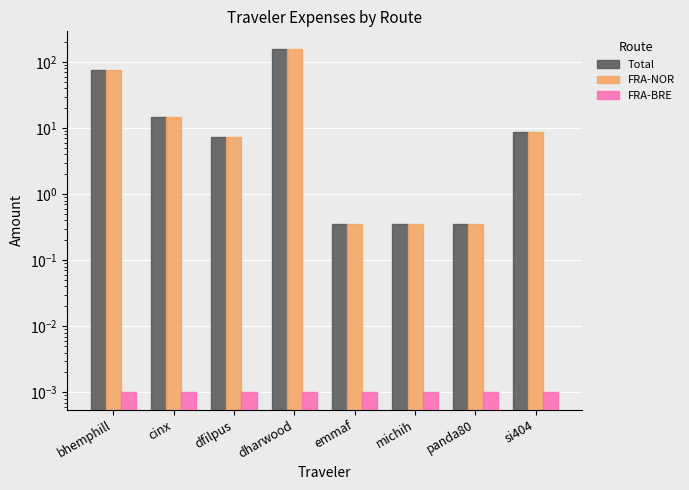

How many bars are there in each group?

3